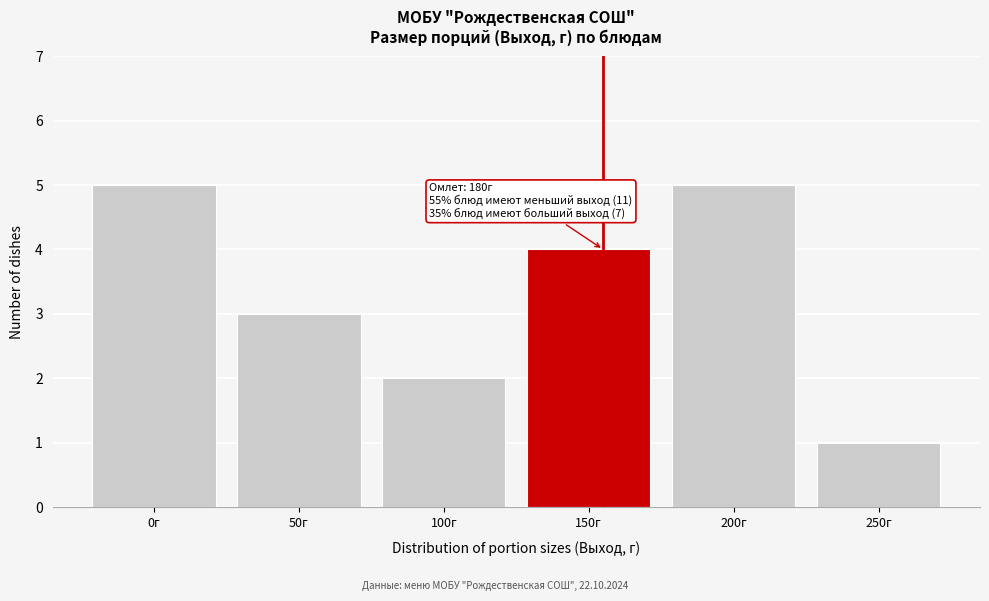

Reading left to right, transcribe all the data shown in this chart.

5	3	2	4	5	1